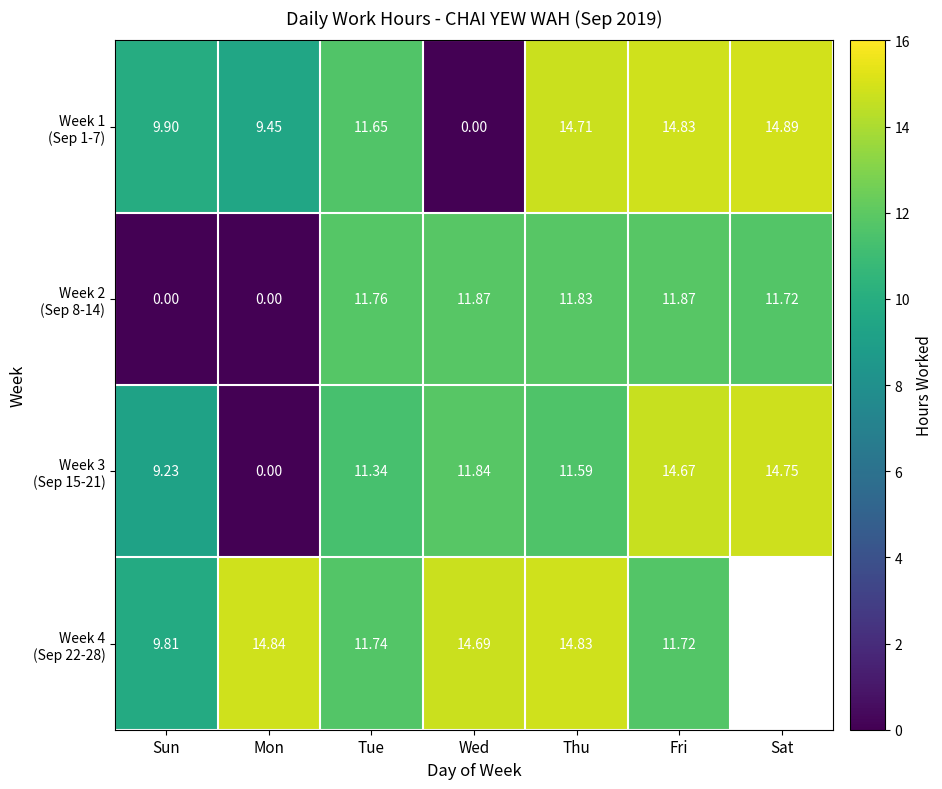

At which label does Week 3 (Sep 15-21) first exceed 11?

Tue